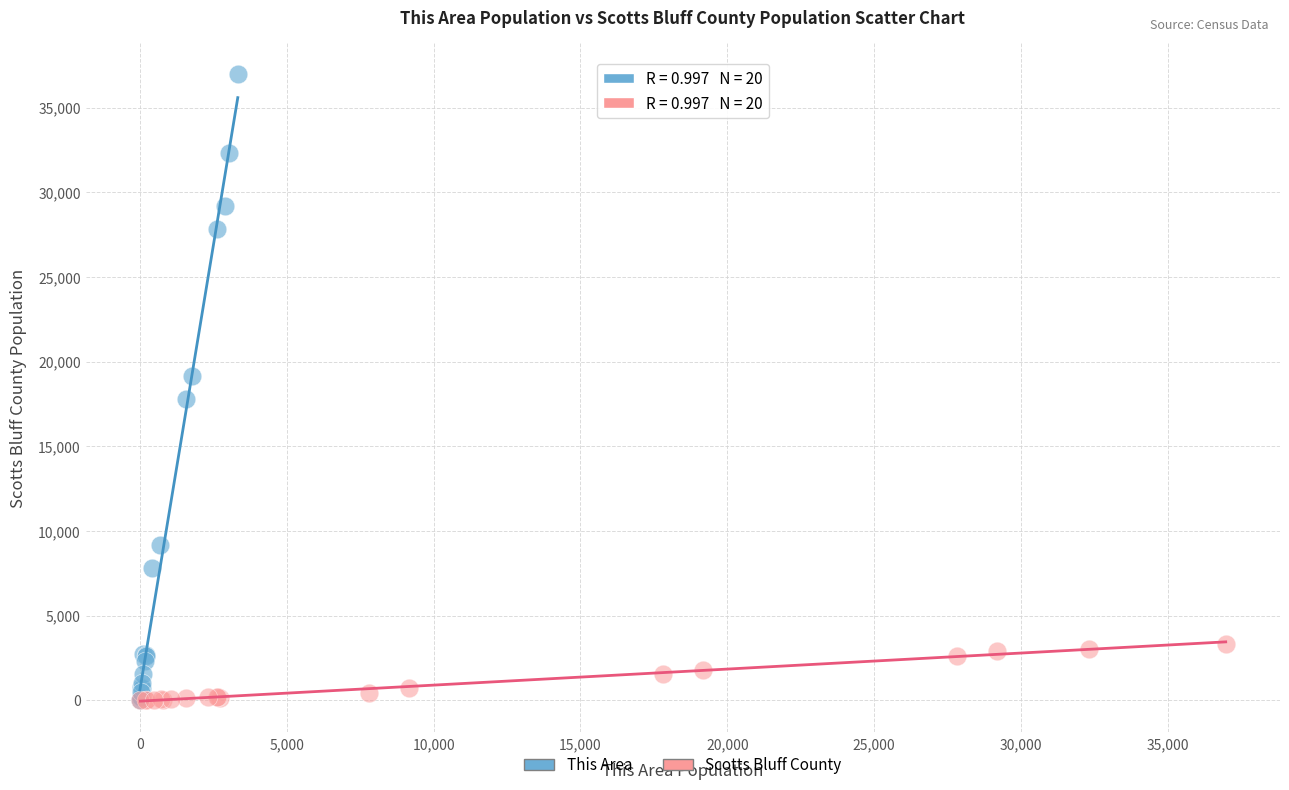

Which series has the widest spread of Y values?

This Area